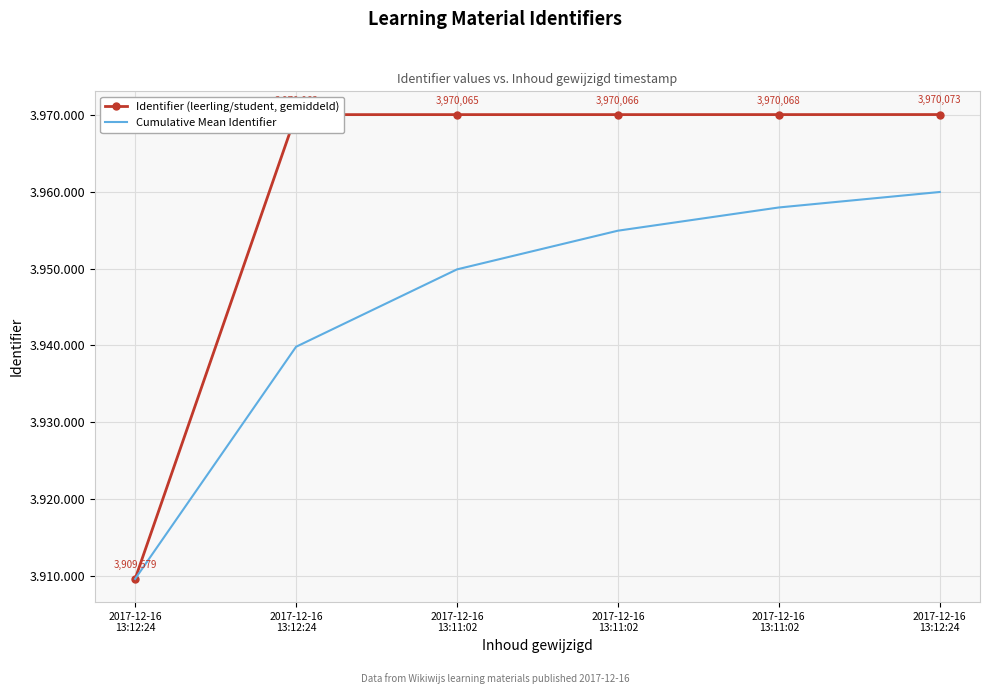

How many values in the Identifier (leerling/student, gemiddeld) series exceed 3970066?

2